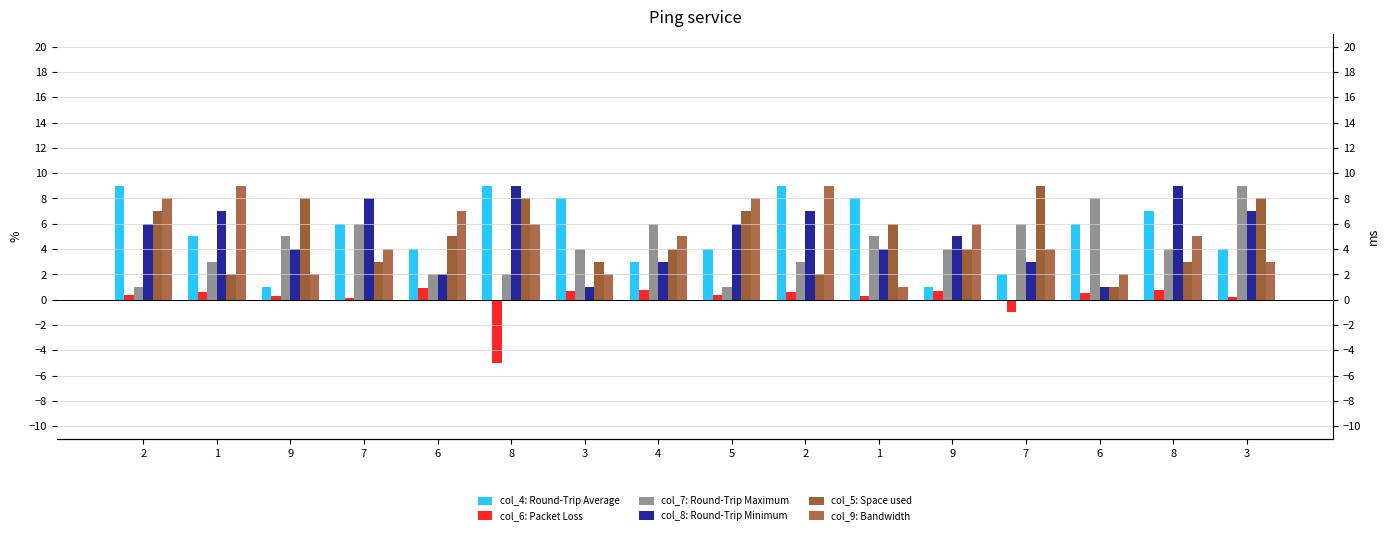

What is the spread (max minus min) of values at 3?

7.3